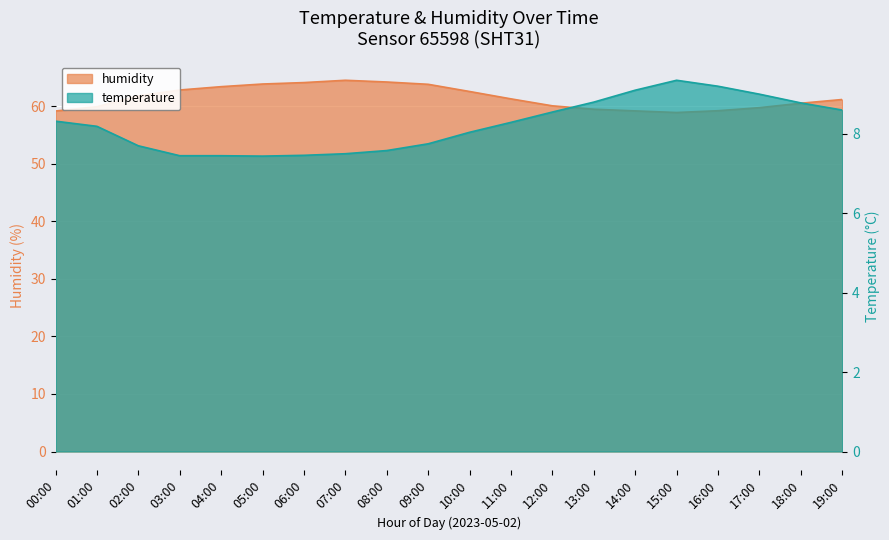

What position from the right is 06:00?

14